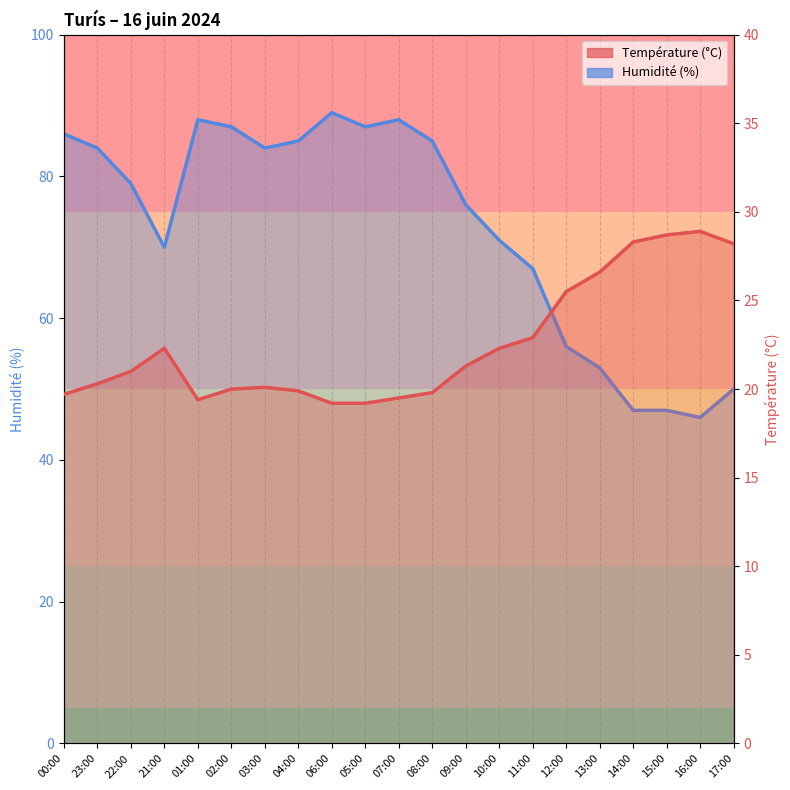

What is the label of the 20th point from the right?

23:00